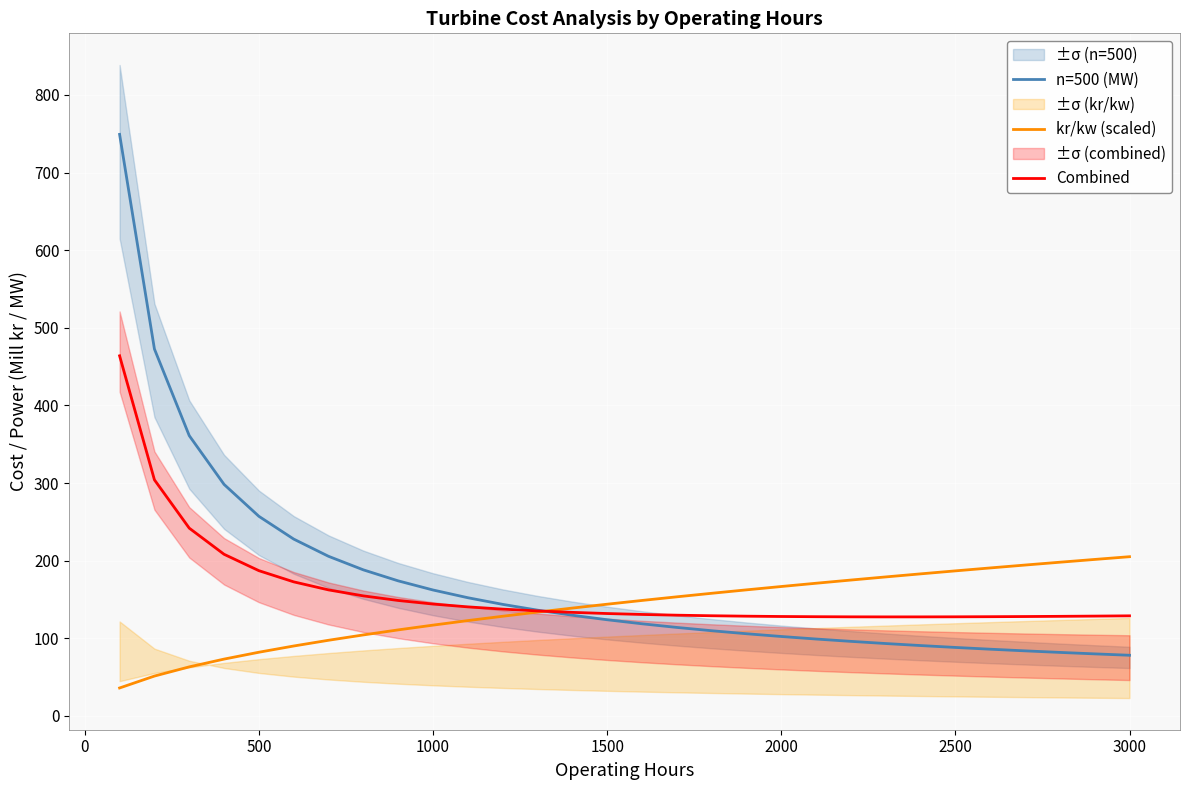

What is the greatest value displayed?

749.1